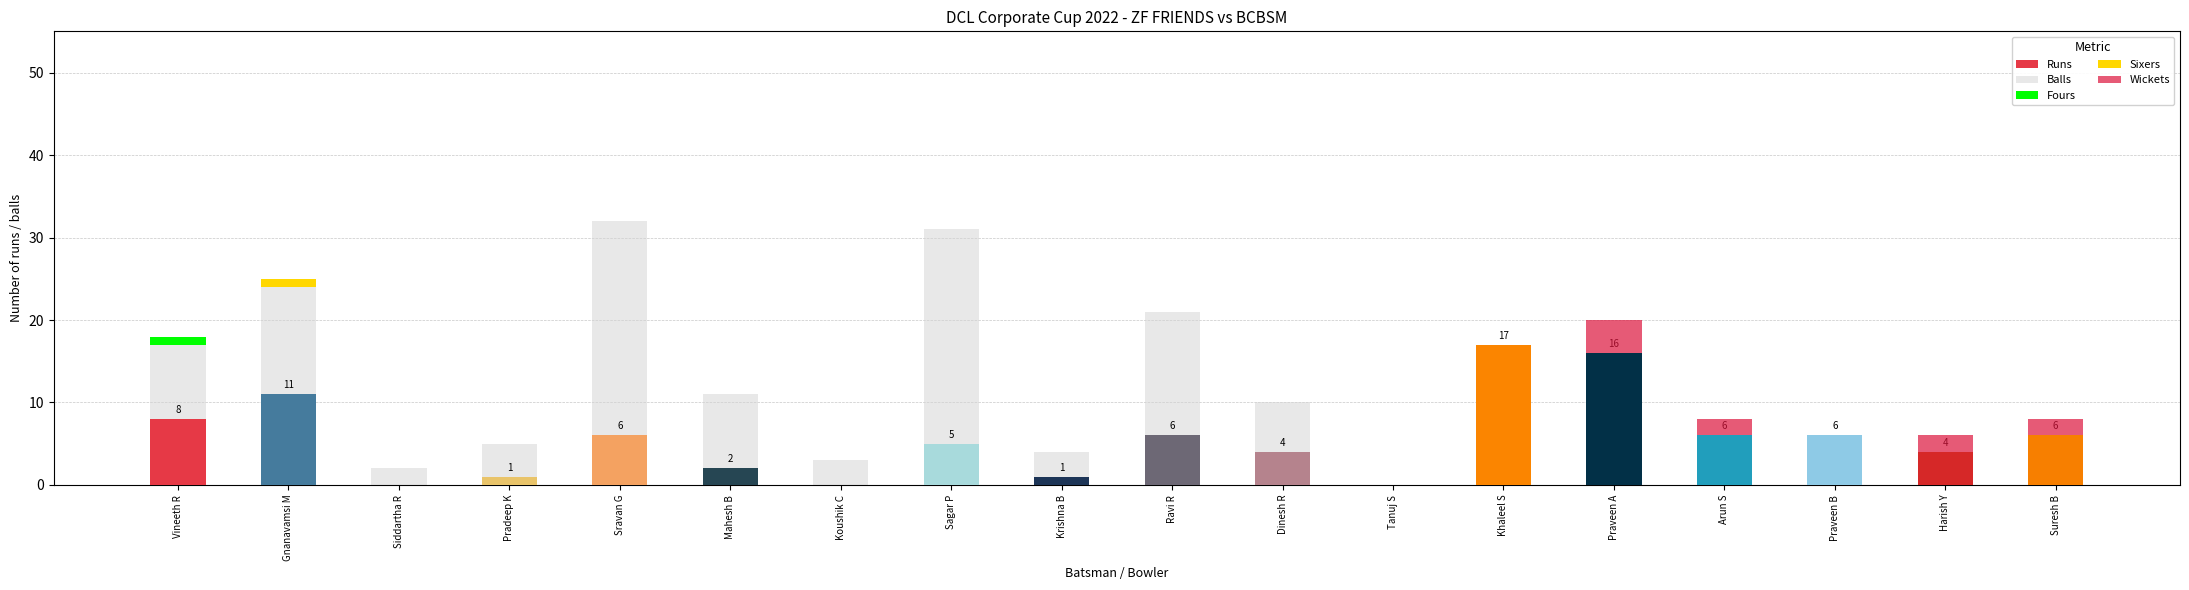

What are all the series names shown in the legend?

Runs, Balls, Fours, Sixers, Wickets